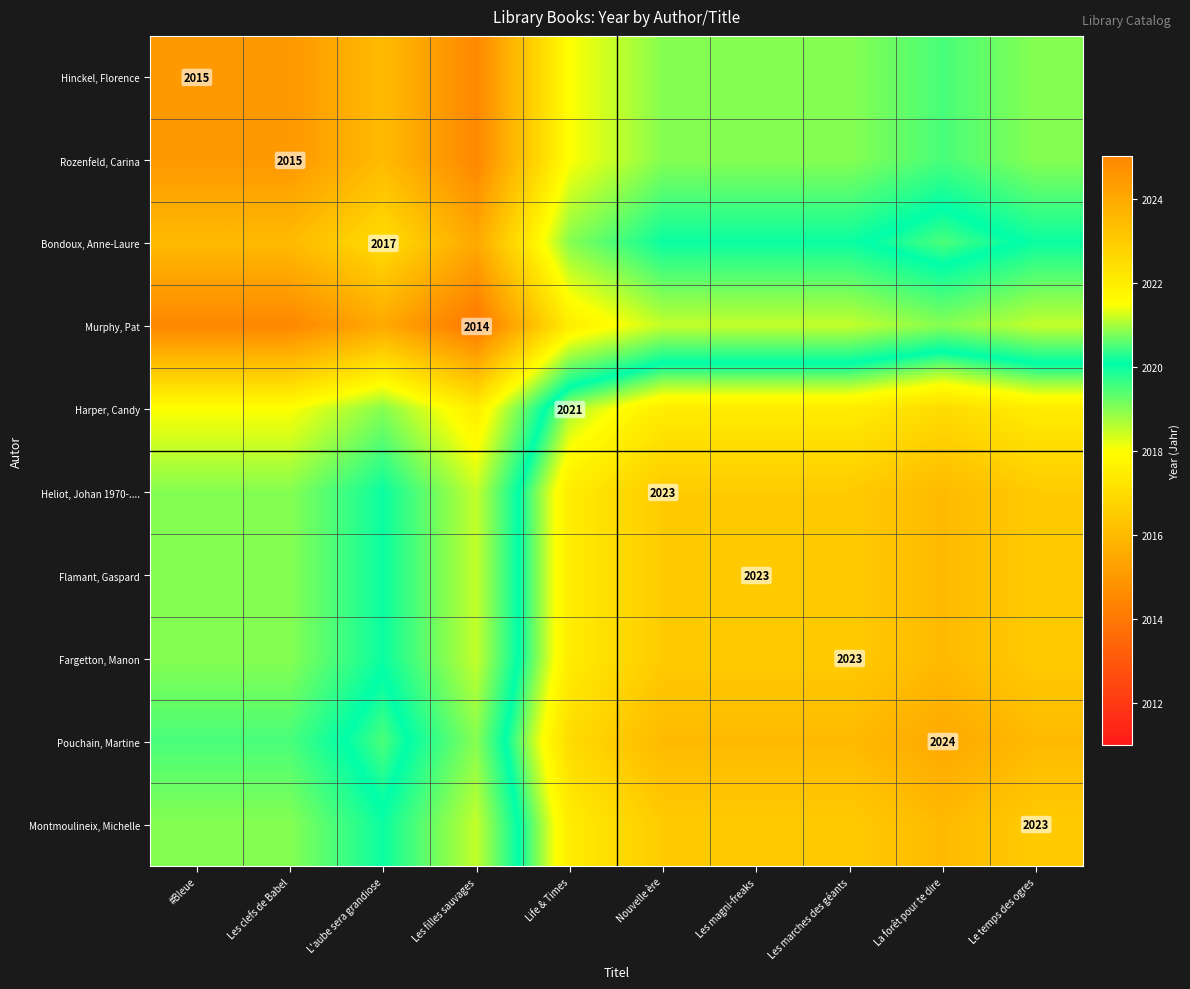

Is the value of Rozenfeld, Carina at Les clefs de Babel greater than the value of Flamant, Gaspard at Les magni-freaks?

No